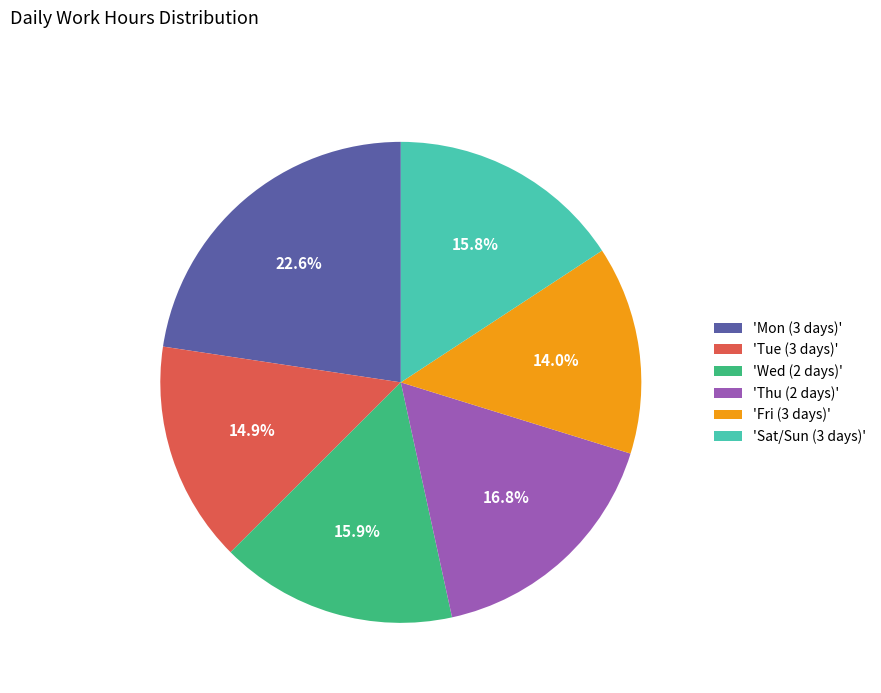

Which slice is the smallest?

'Fri (3 days)'